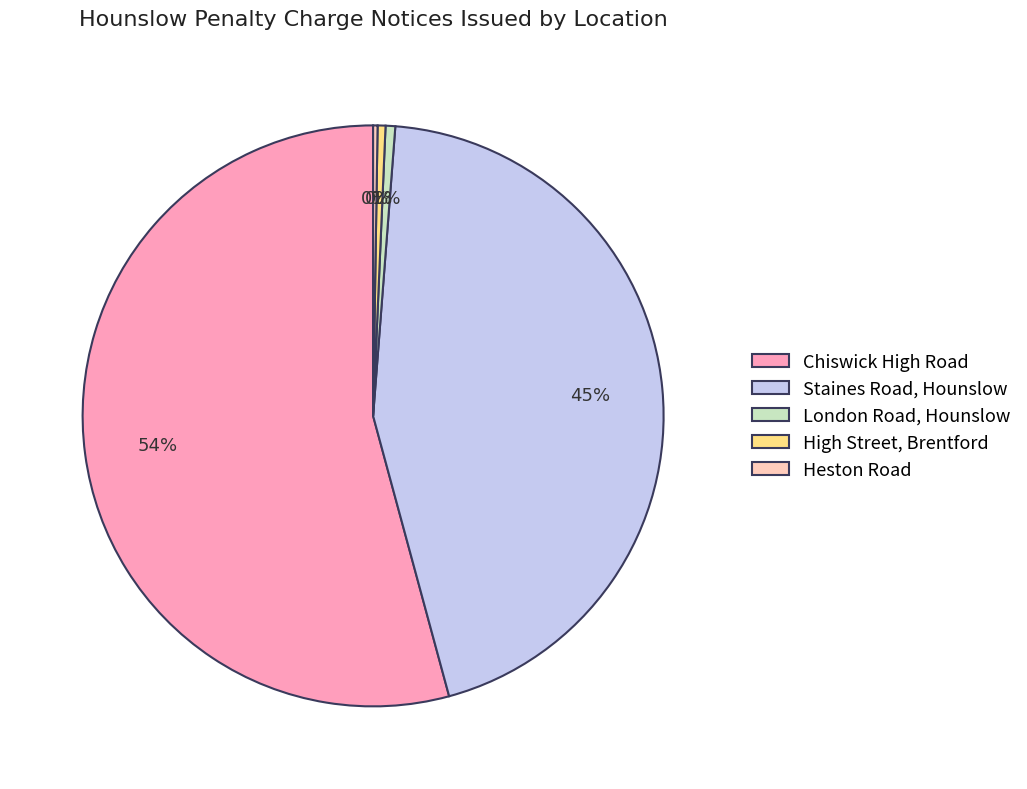

Is Staines Road, Hounslow the majority of the pie?

No